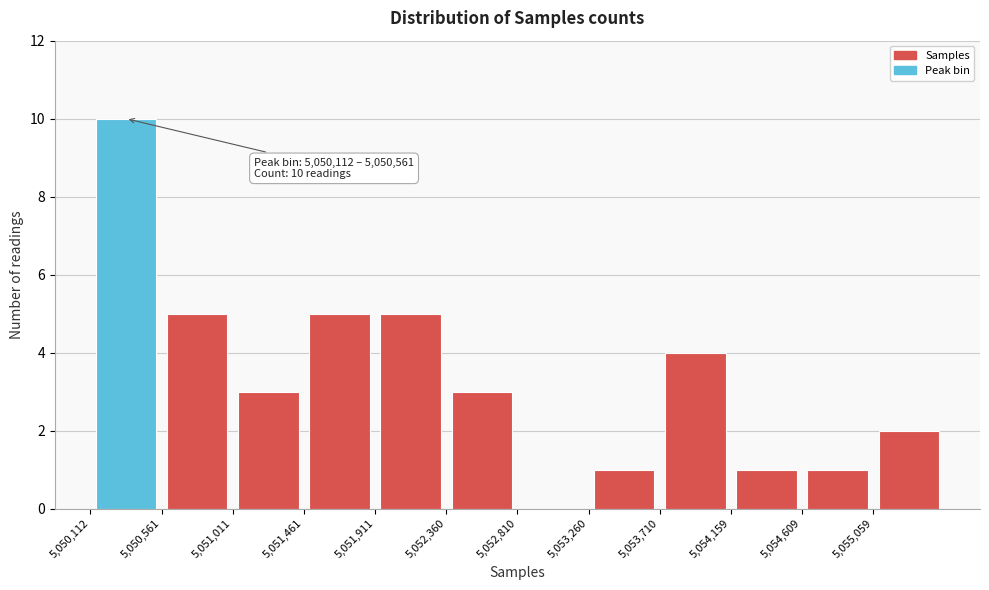

Over which range of the x-axis is the bar tallest?

5050100 to 5050550